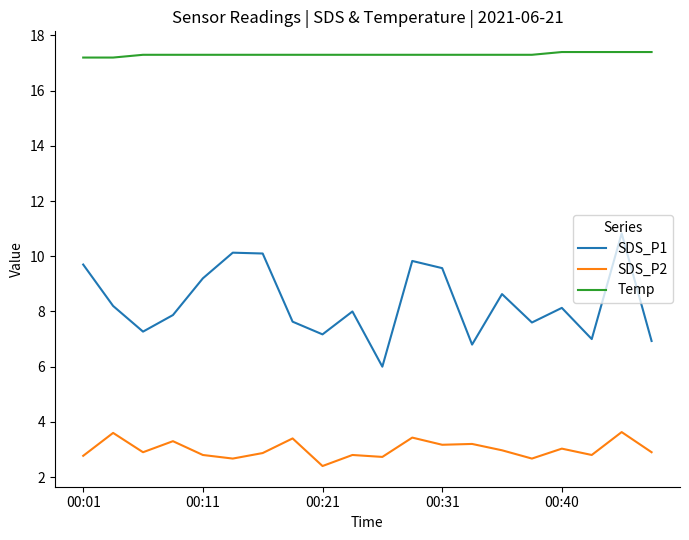

Rank the series by their maximum value, from lowest to highest.

SDS_P2, SDS_P1, Temp